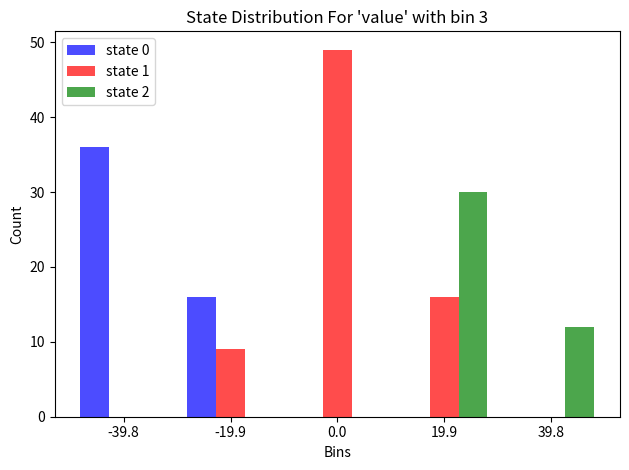

Reading left to right, what are all the values shown in this chart?

state 0: -39.8=36	-19.9=16	0.0=0	19.9=0	39.8=0
state 1: -39.8=0	-19.9=9	0.0=49	19.9=16	39.8=0
state 2: -39.8=0	-19.9=0	0.0=0	19.9=30	39.8=12